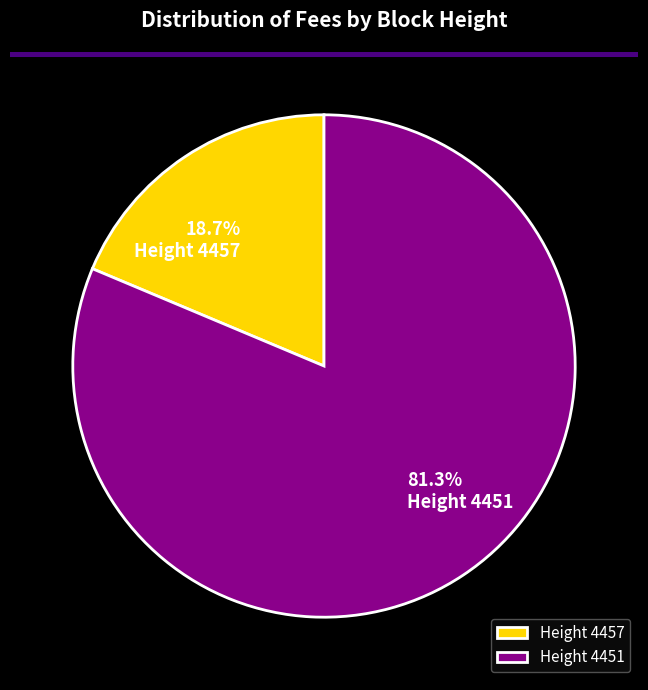

Which slice is the smallest?

Height 4457